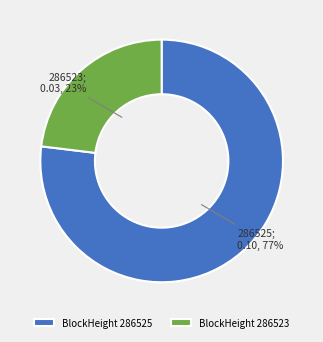

Is the sum of BlockHeight 286523 and BlockHeight 286525 greater than half?

Yes